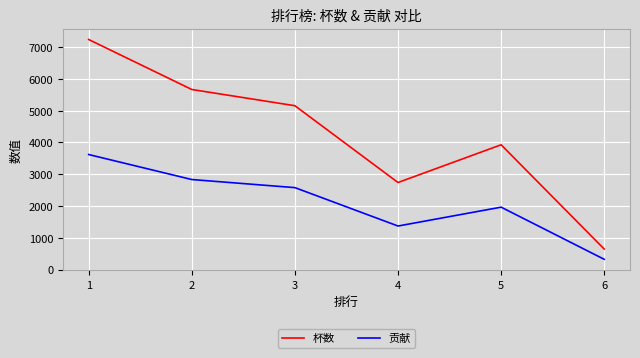

How many lines are shown in the chart?

2